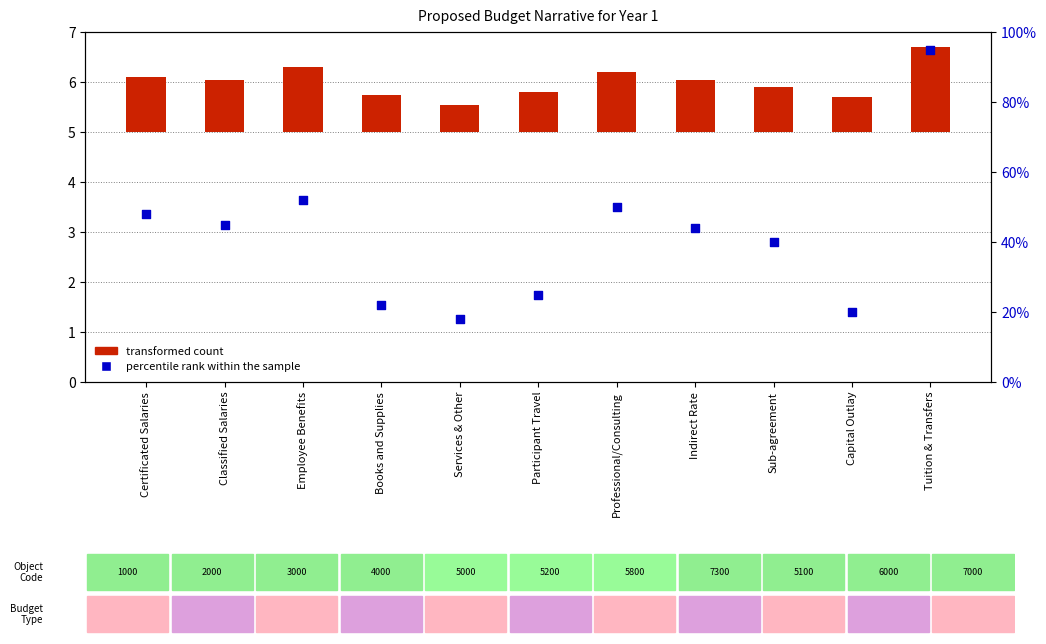

Which series has the largest total across all categories?

percentile rank within the sample